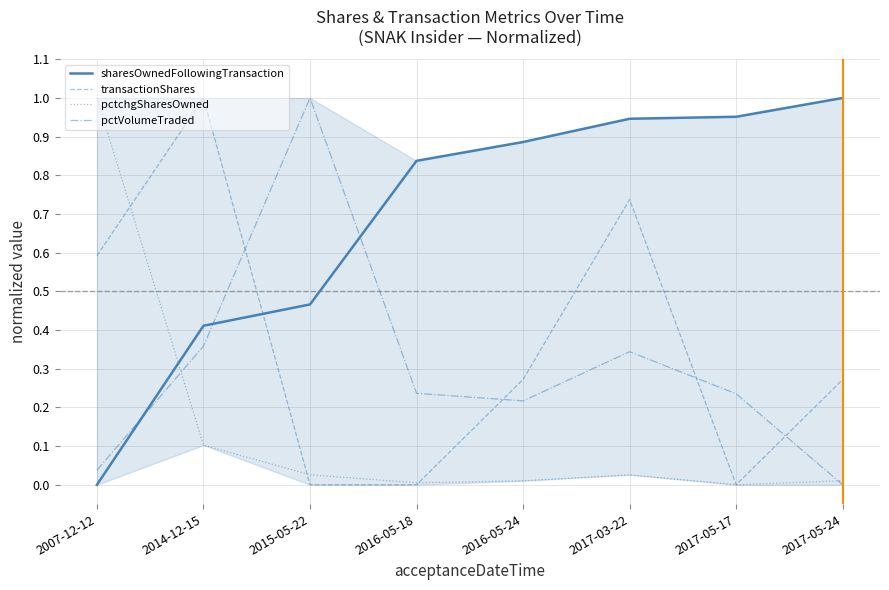

What is the difference between the sharesOwnedFollowingTransaction values at 2017-03-22 and 2017-05-24?

0.1